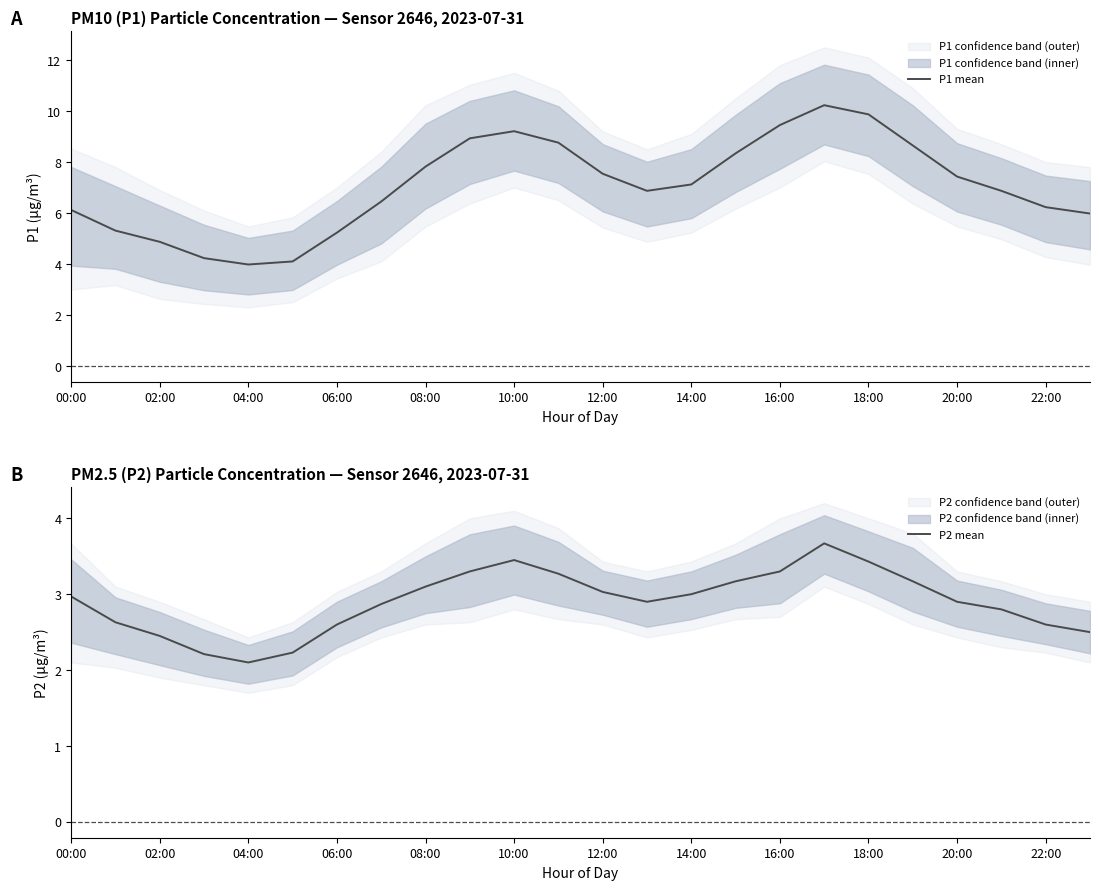

The P1 mean series shows 9.4 at 16:00. True or false?

True